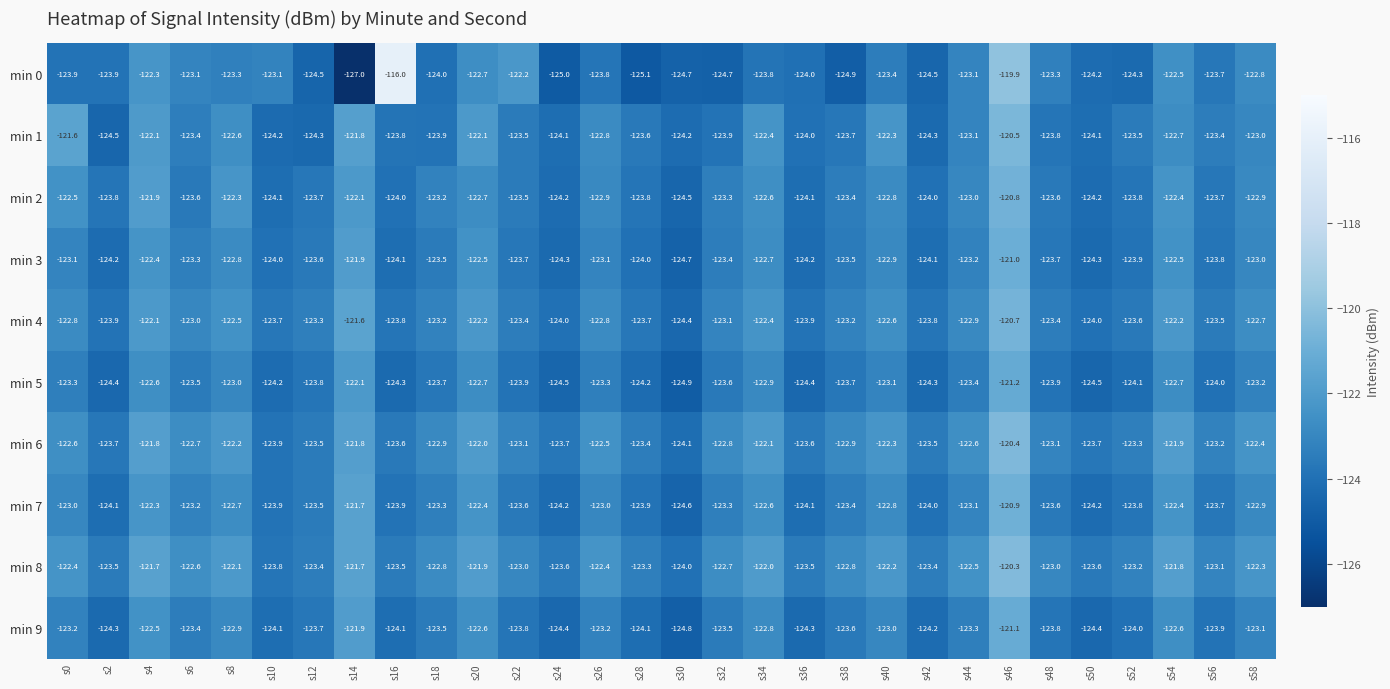

What is the minimum value for min 6?

-124.1